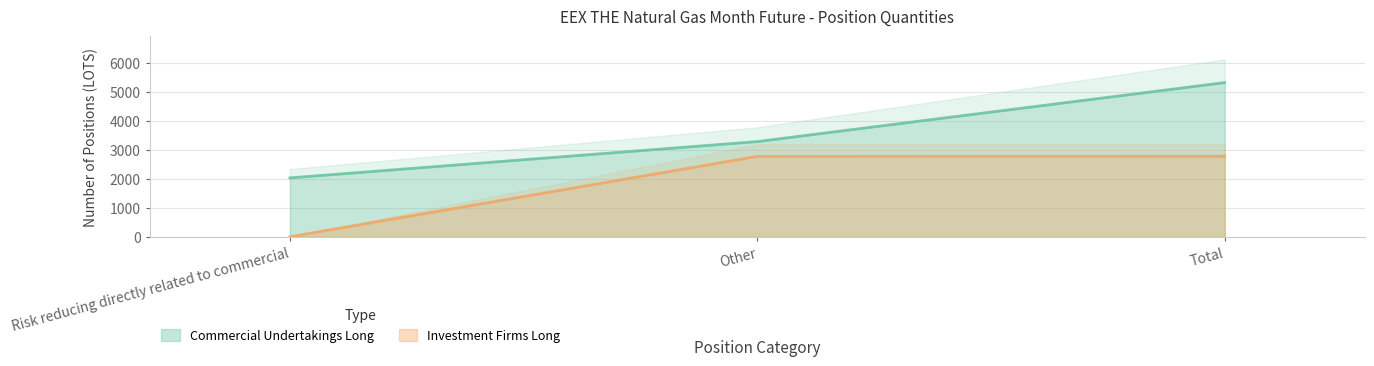

What are all the series names shown in the legend?

Commercial Undertakings Long, Investment Firms Long